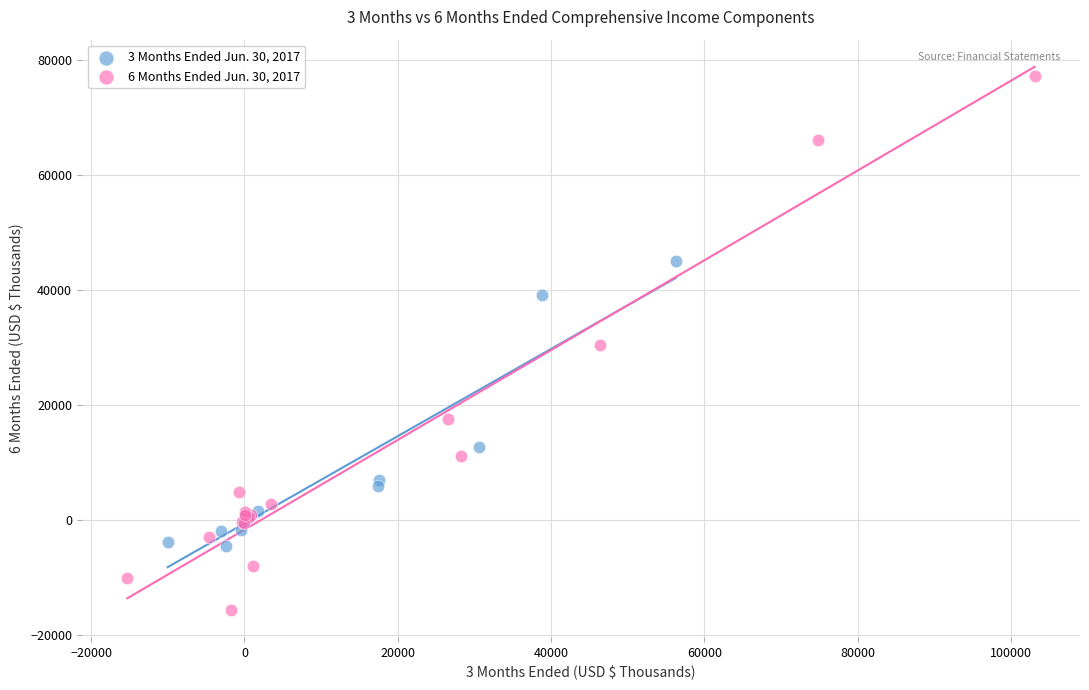

Which series reaches the maximum Y coordinate?

6 Months Ended Jun. 30, 2017